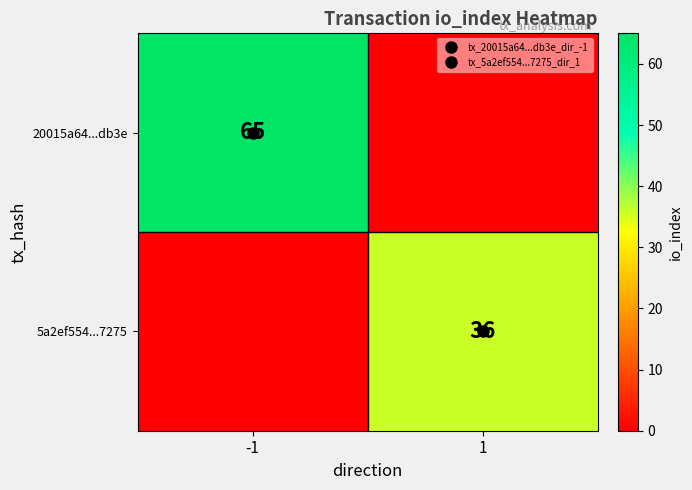

What is the maximum value shown in the chart?

65